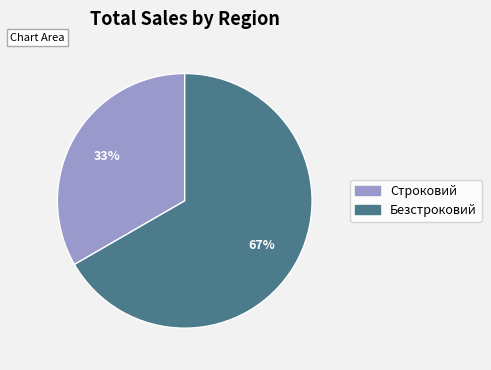

Which slice is the largest?

Безстроковий